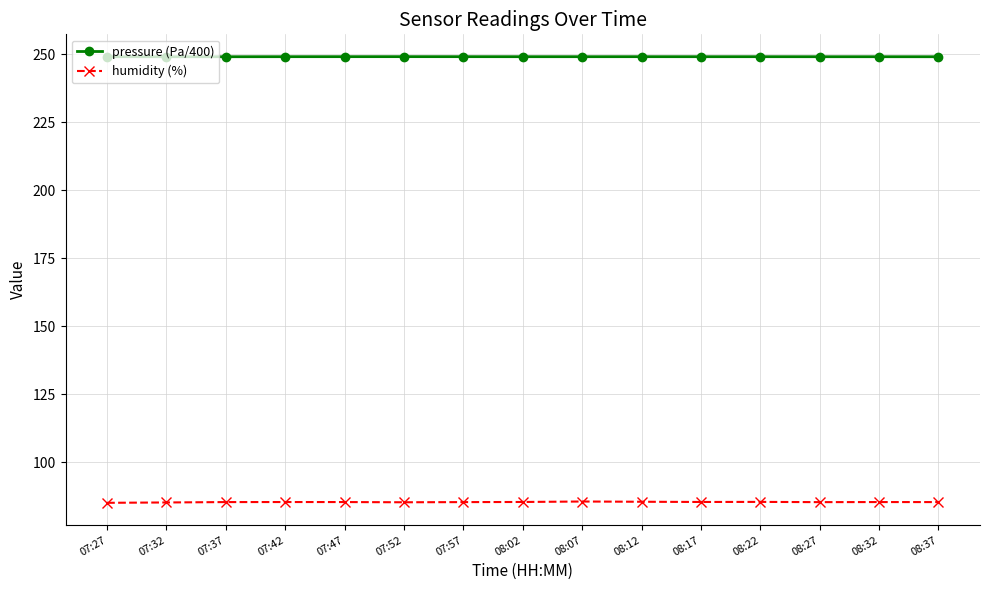

List the series in order of their overall mean, highest first.

pressure (Pa/400), humidity (%)